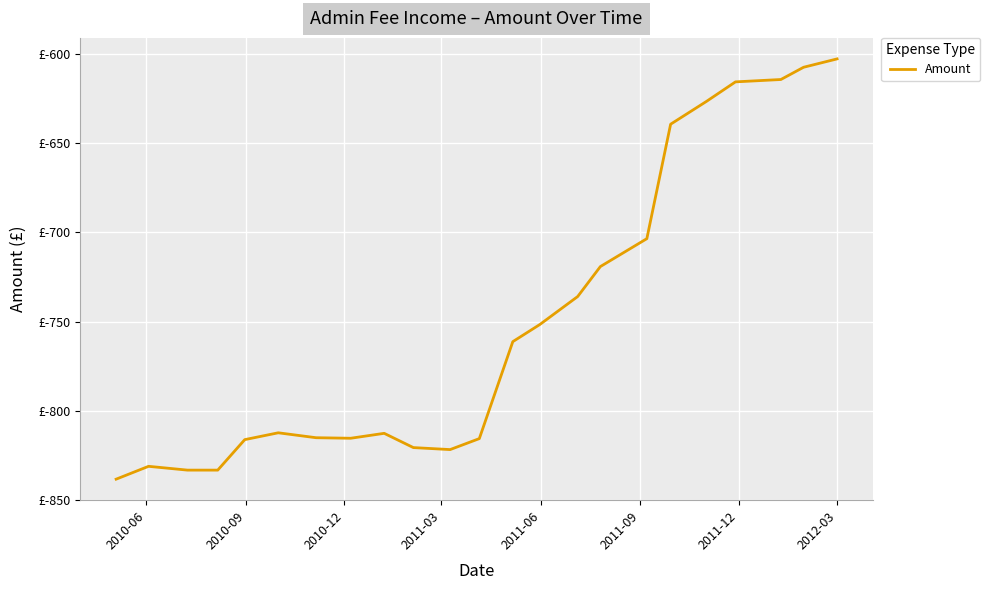

Does the chart display data point markers on the line(s)?

No